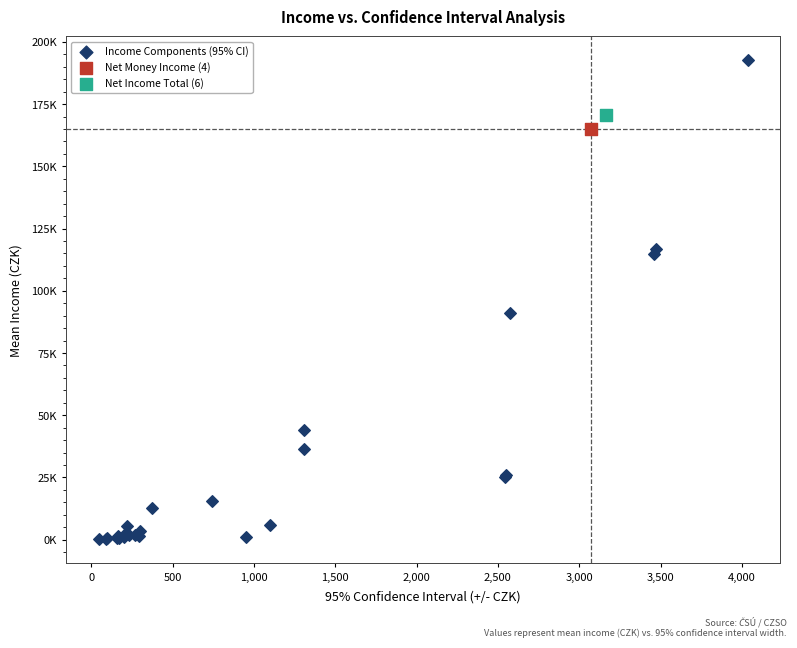

What are all the series names shown in the legend?

Income Components (95% CI), Net Money Income (4), Net Income Total (6)